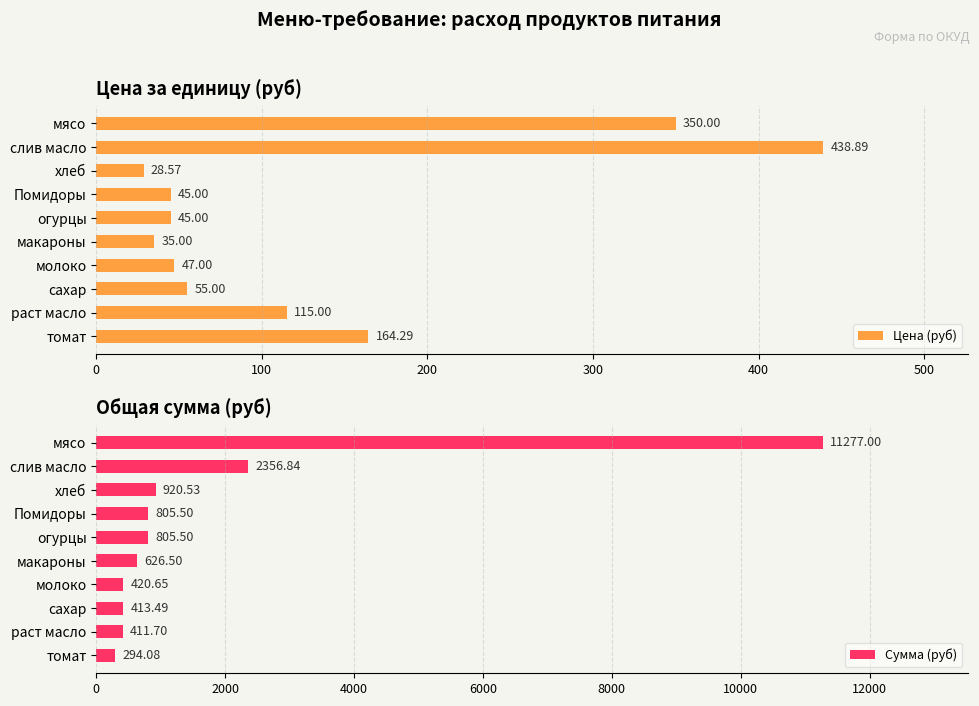

Rank the series by their average value, from highest to lowest.

Сумма (руб), Цена (руб)